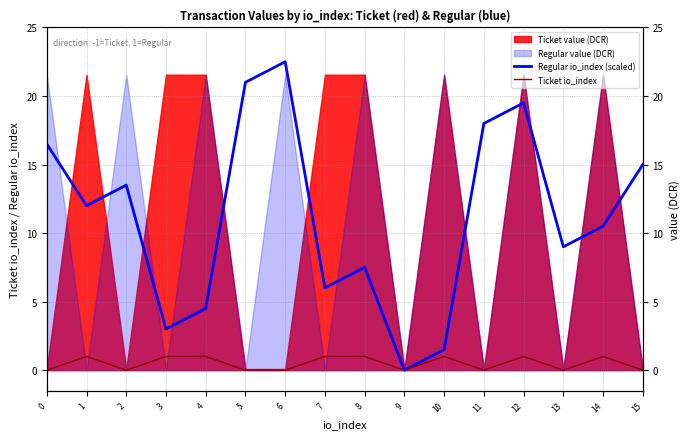

In Regular io_index (scaled), how many points are higher than both neighbors (excluding endpoints)?

4